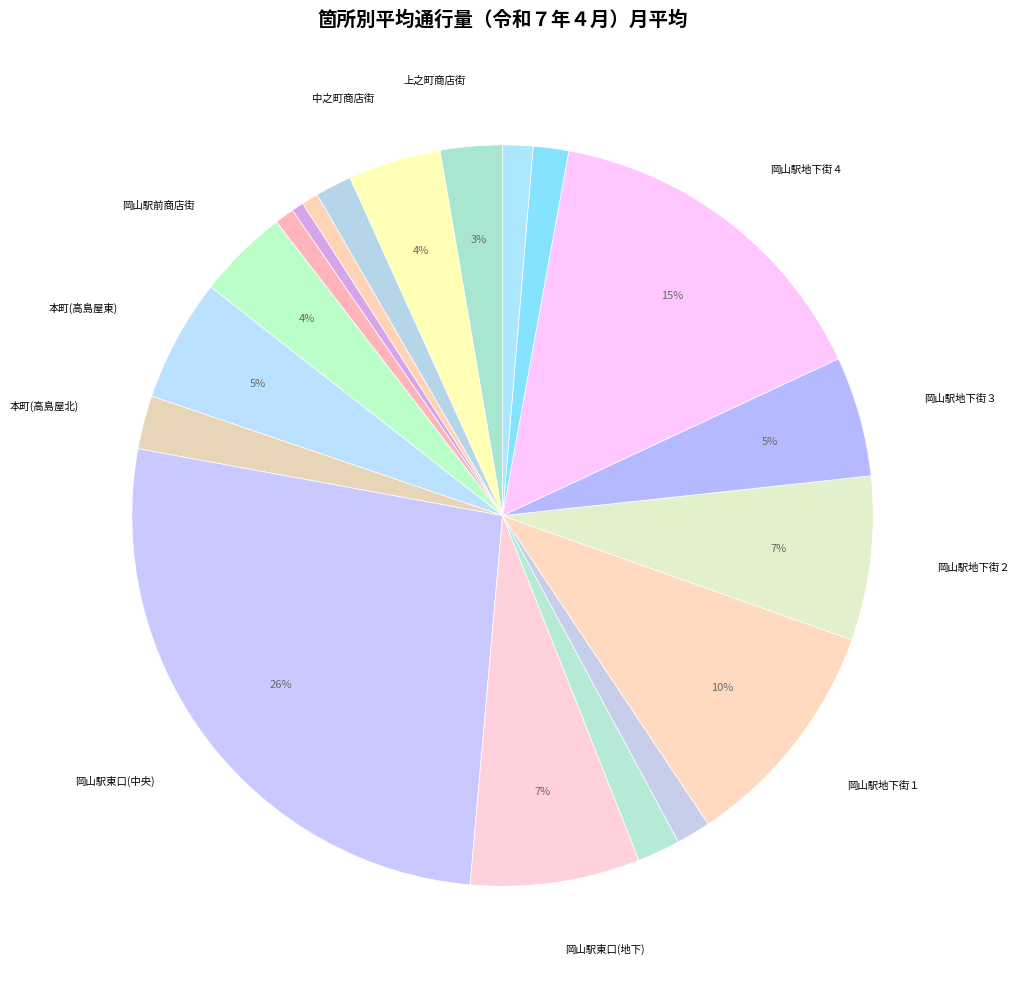

What is the smallest slice in the pie chart?

表町・千日前商店街
（千日前ハレノワ通り付近）